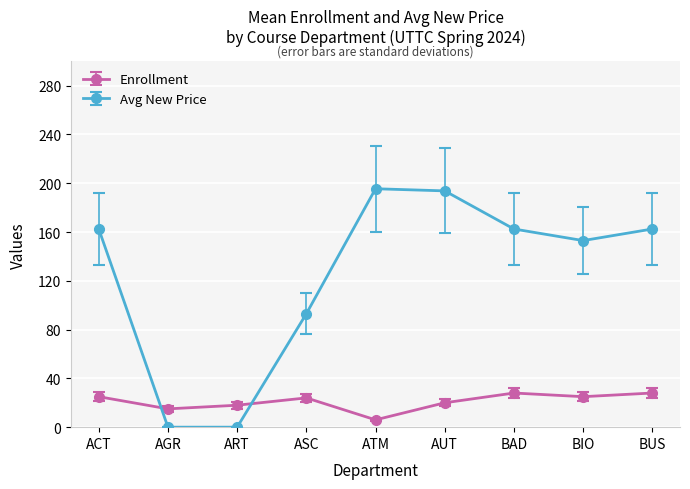

Which category has the lowest value in the Enrollment series?

ATM